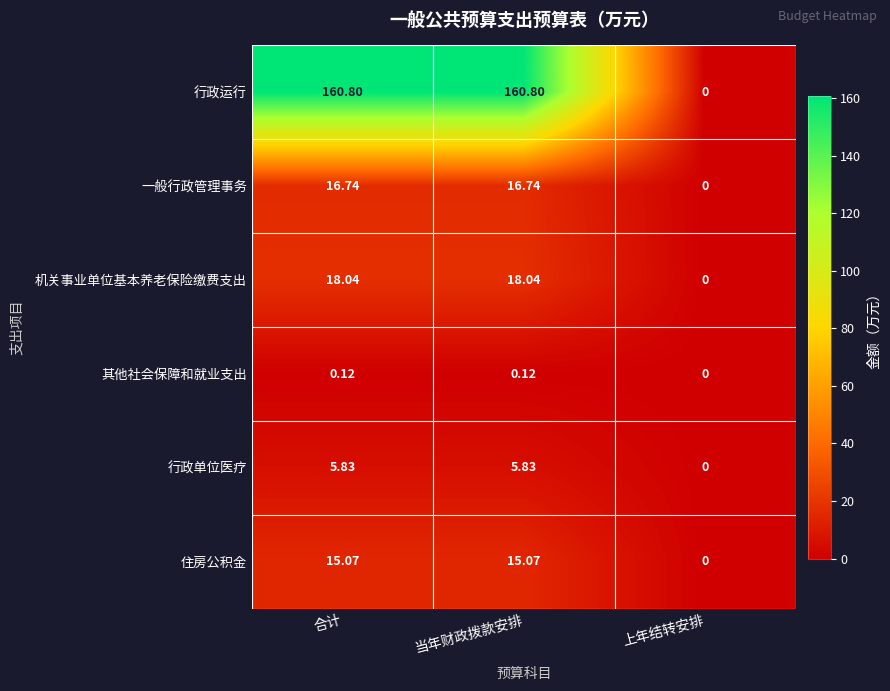

Count the number of data series in this chart.

6